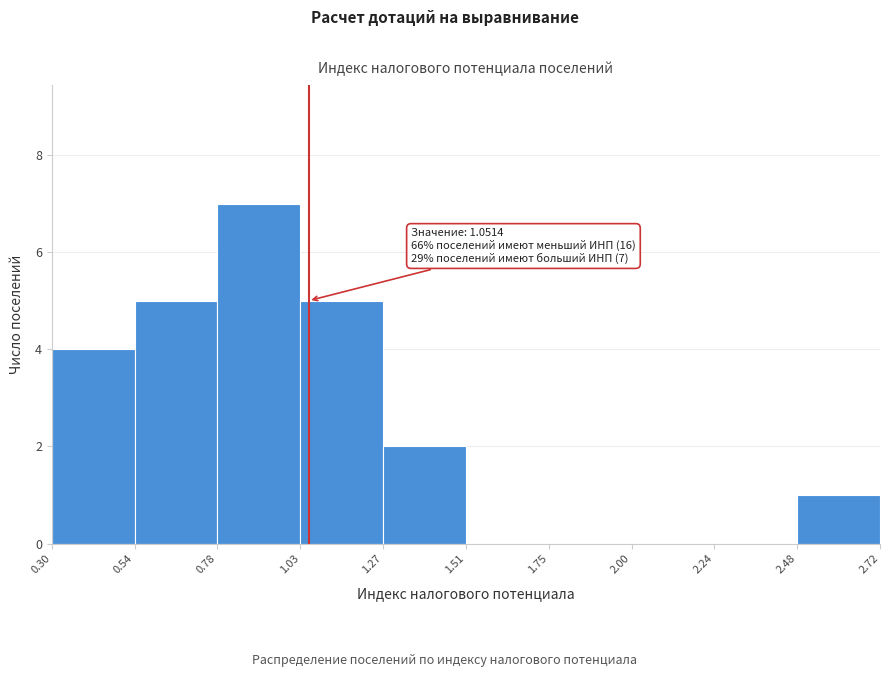

Which range on the x-axis has the tallest bar?

0.78 to 1.03